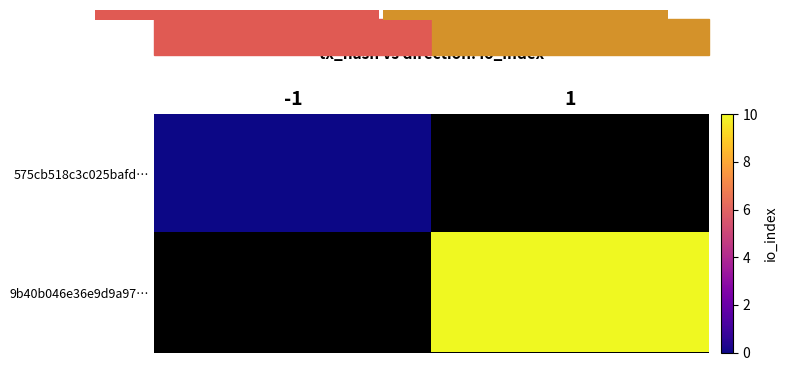

True or false: 9b40b046e36e9d9a97… has a value of 10.0 at 1.

True